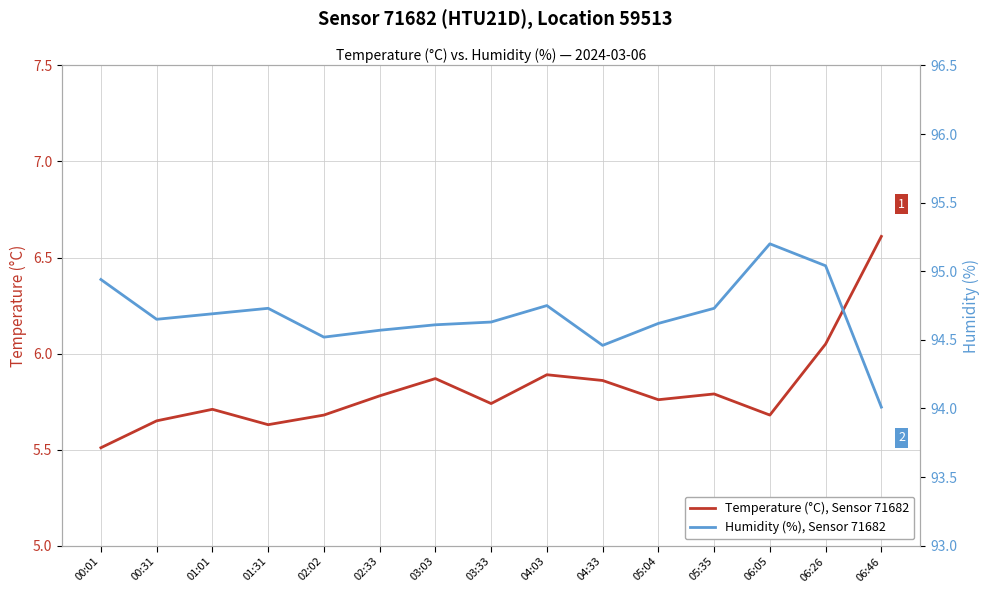

What is the difference between the second highest and minimum values in the Humidity (%), Sensor 71682 series?

1.0